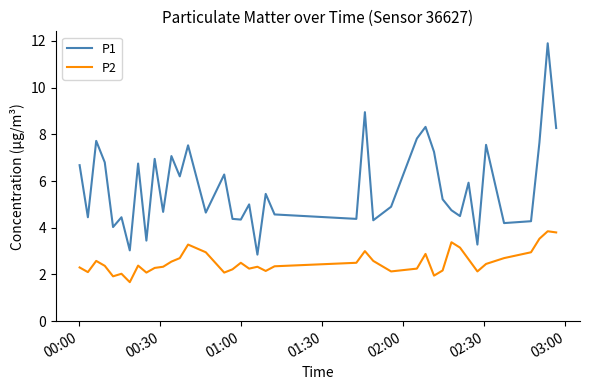

True or false: P1 and P2 intersect in this chart.

False